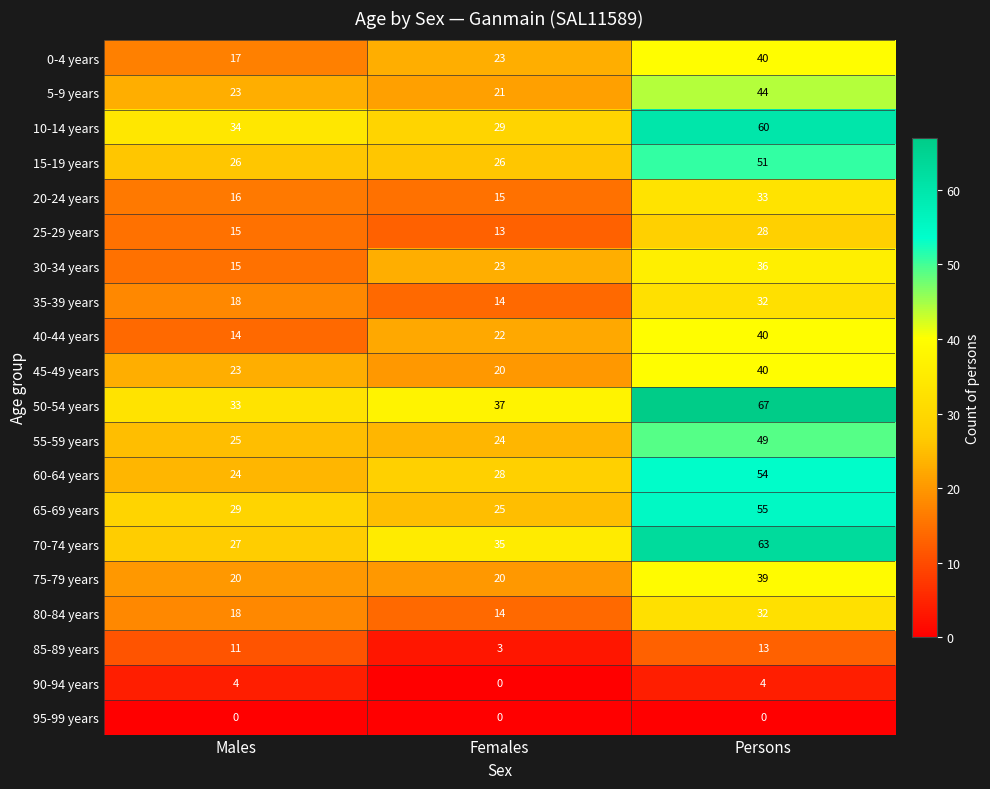

Which category has the highest value in the 85-89 years series?

Persons